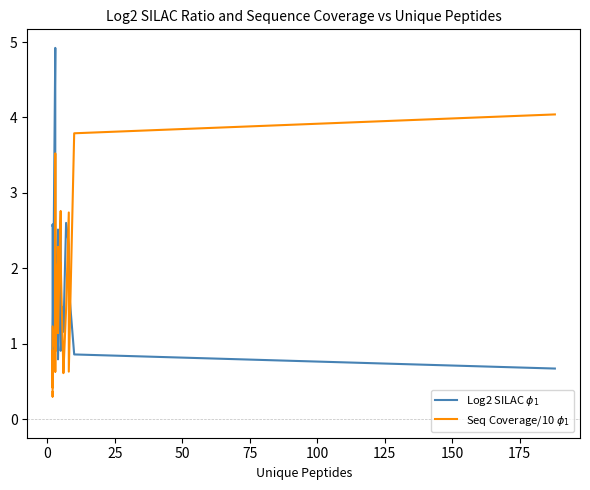

What is the highest value of the Log2 SILAC $\phi_1$ series?

4.9